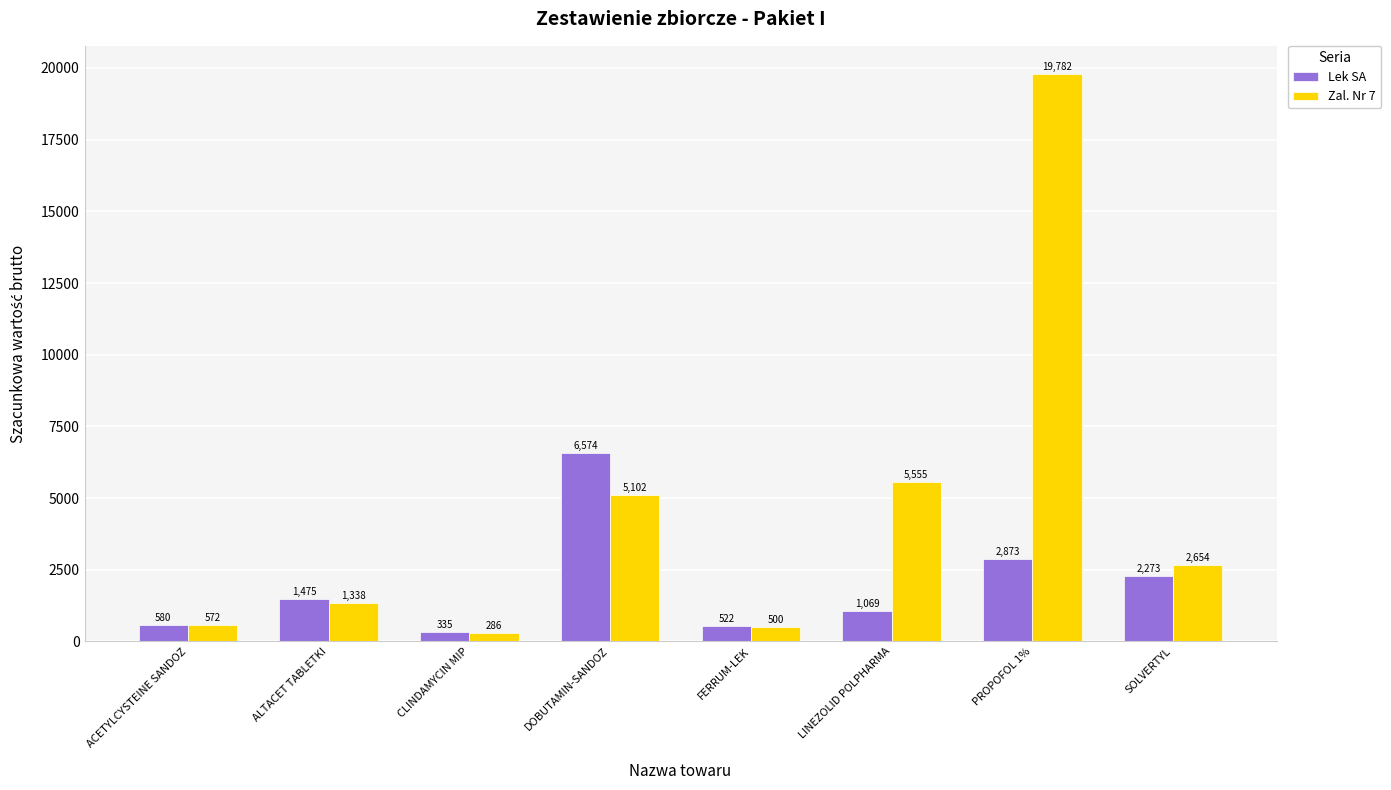

At which label does Zal. Nr 7 reach its peak?

PROPOFOL 1%